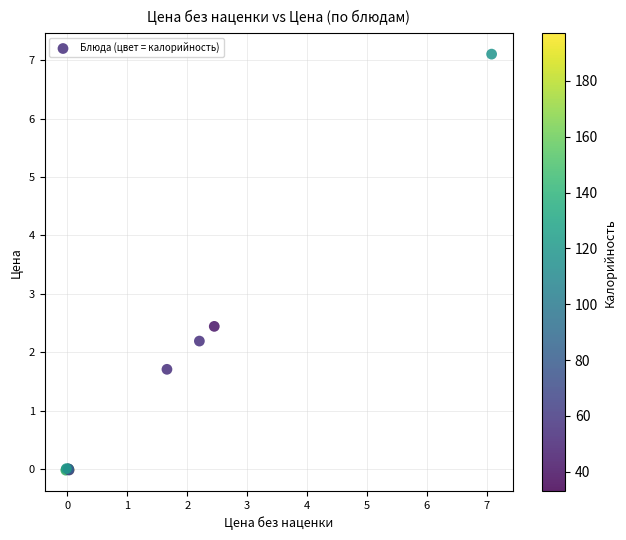

What Y value in the scatter plot is closest to 3?

2.4